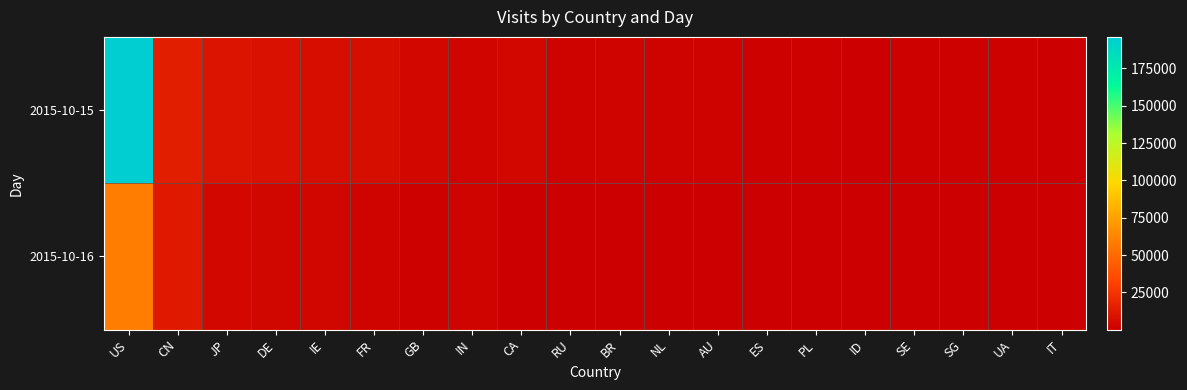

Which series has the largest range (max minus min)?

2015-10-15